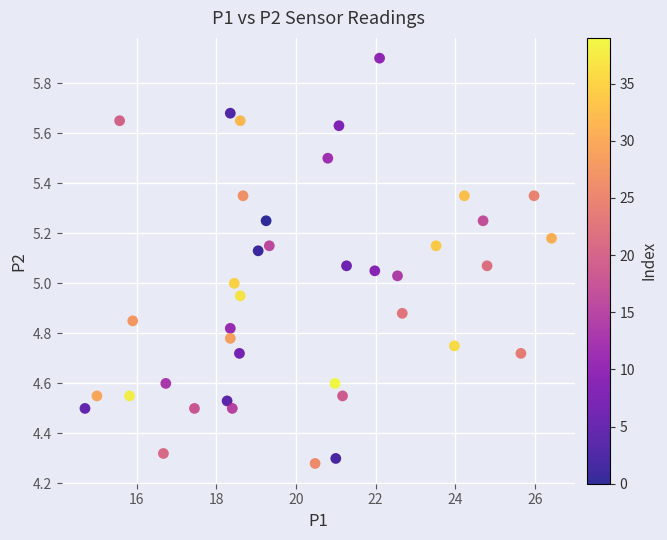

What is the range of Y values (max minus min)?

1.6